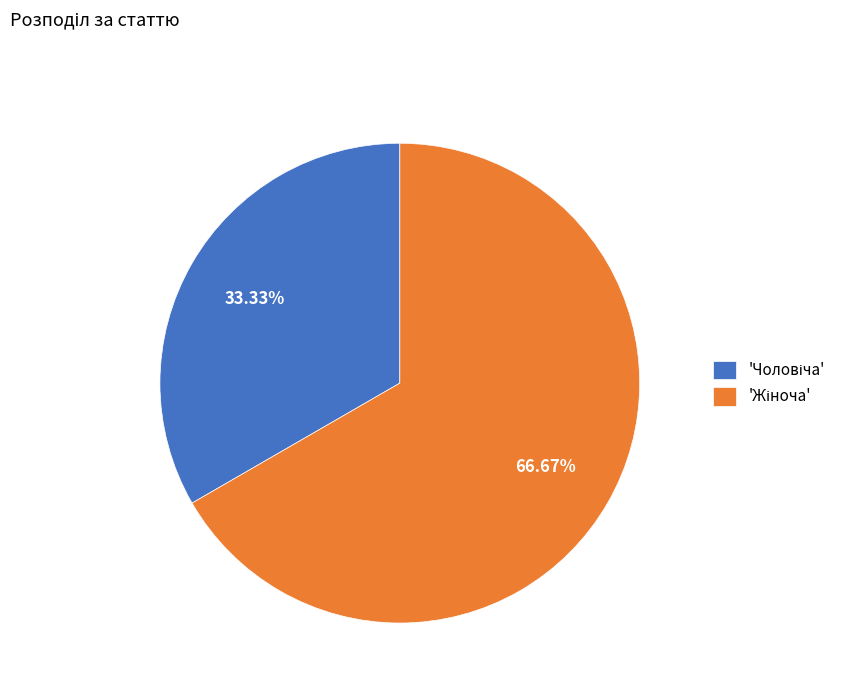

Does any single category account for the majority?

Yes